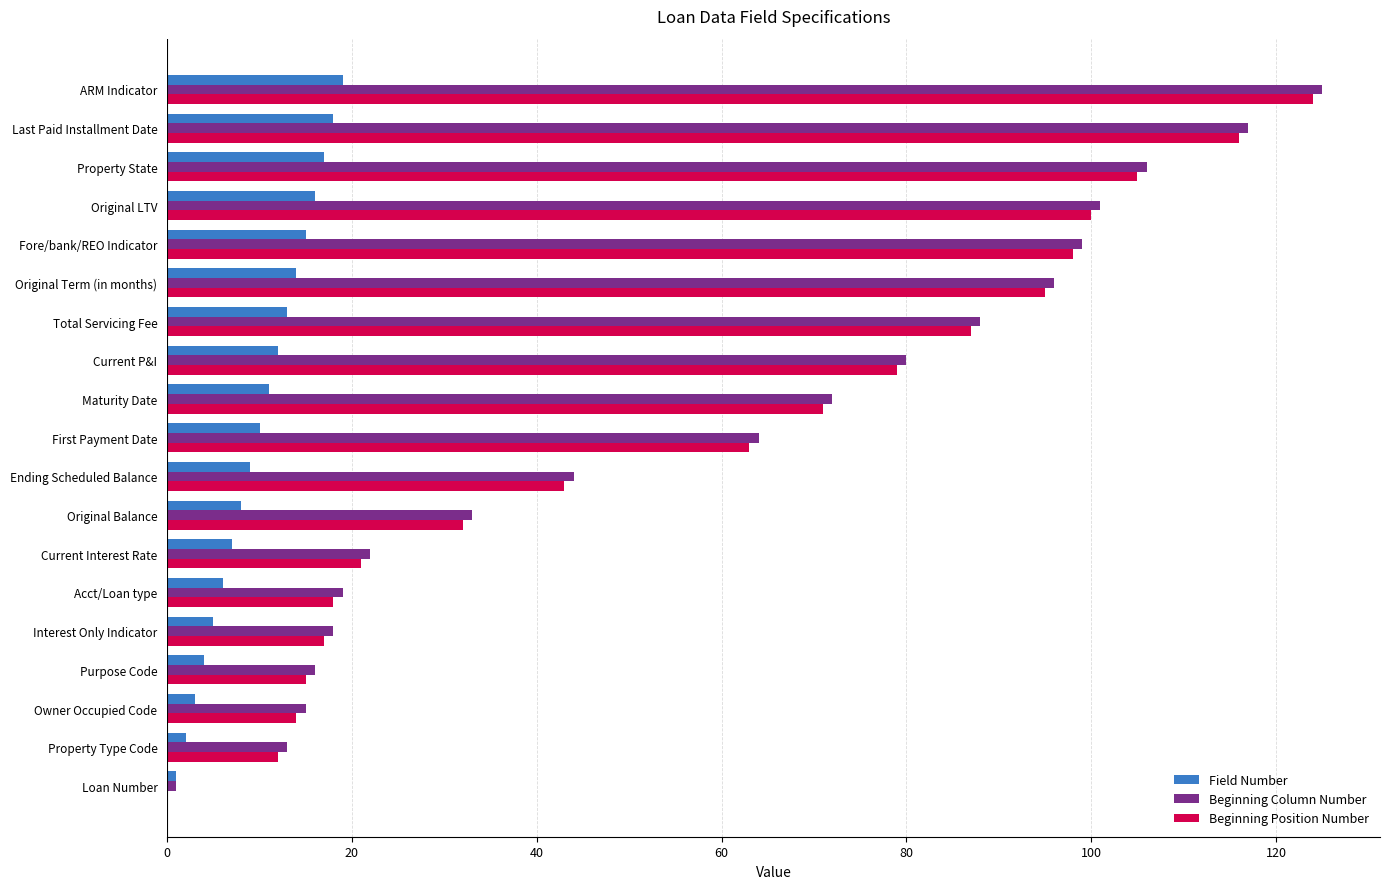

What is the sum of the Beginning Position Number values at Current Interest Rate and Ending Scheduled Balance?

64